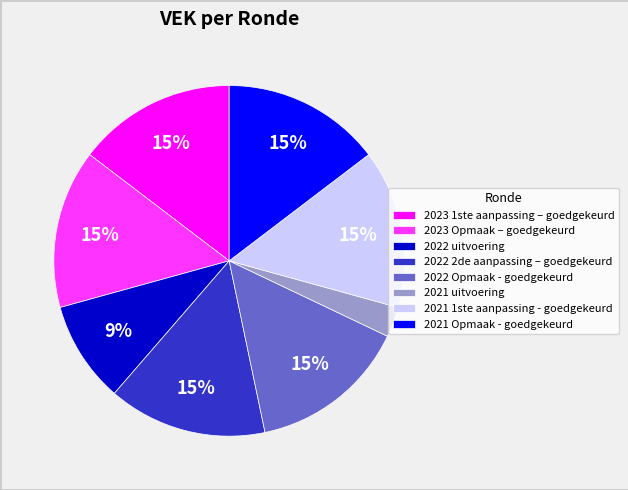

The 2022 uitvoering slice represents 9% of the pie. True or false?

True